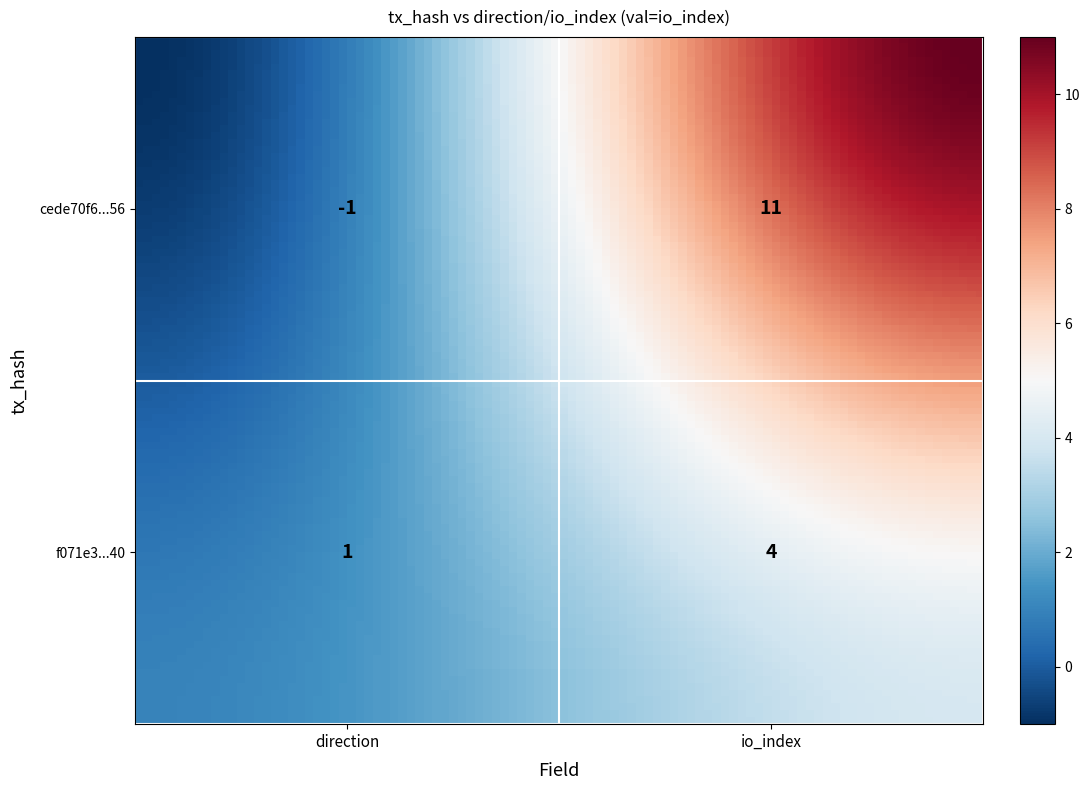

What is the sum of the cede70f6743ff3c4a7247265f99d01915cdbc56 values at 1 and 0?

10